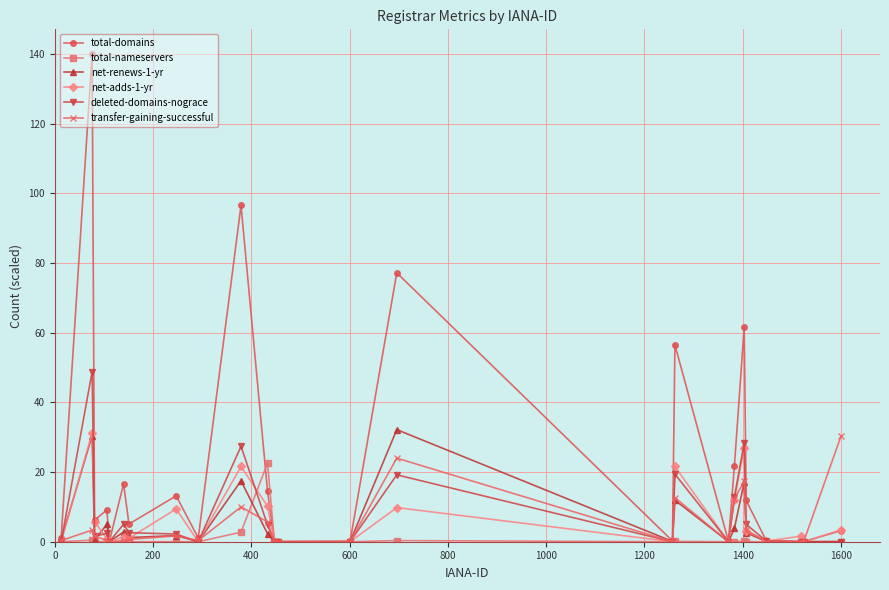

Which series has the largest range (max minus min)?

total-domains